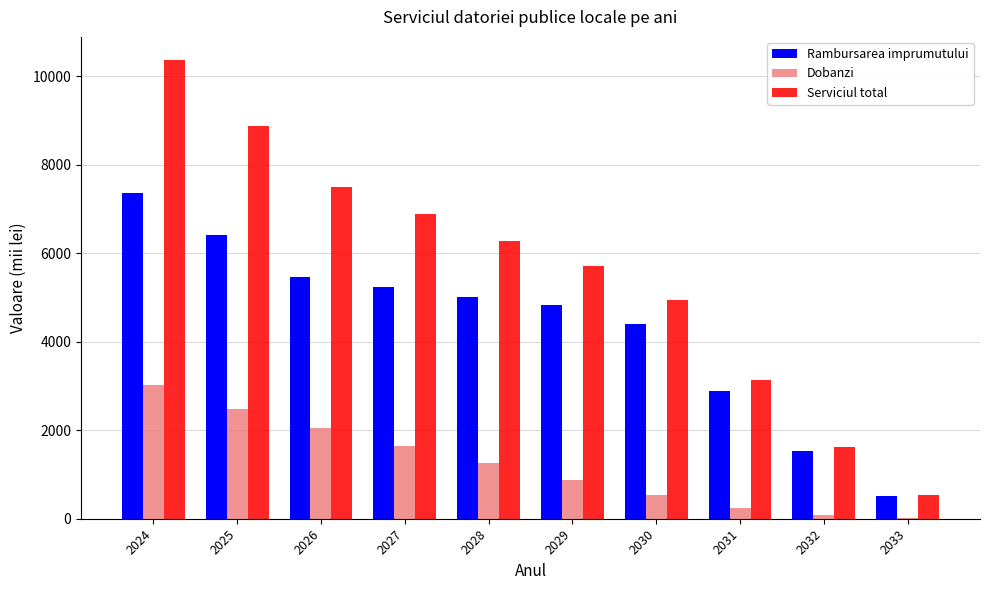

What is the total value across all series at 2028?

12550.5